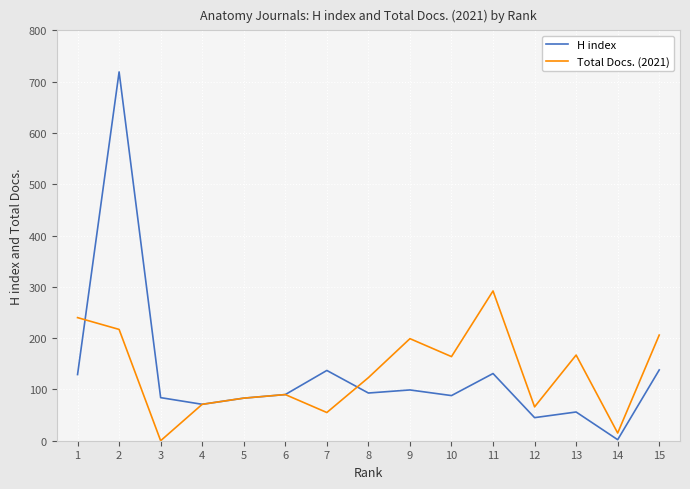

Does the chart have visible grid lines?

Yes